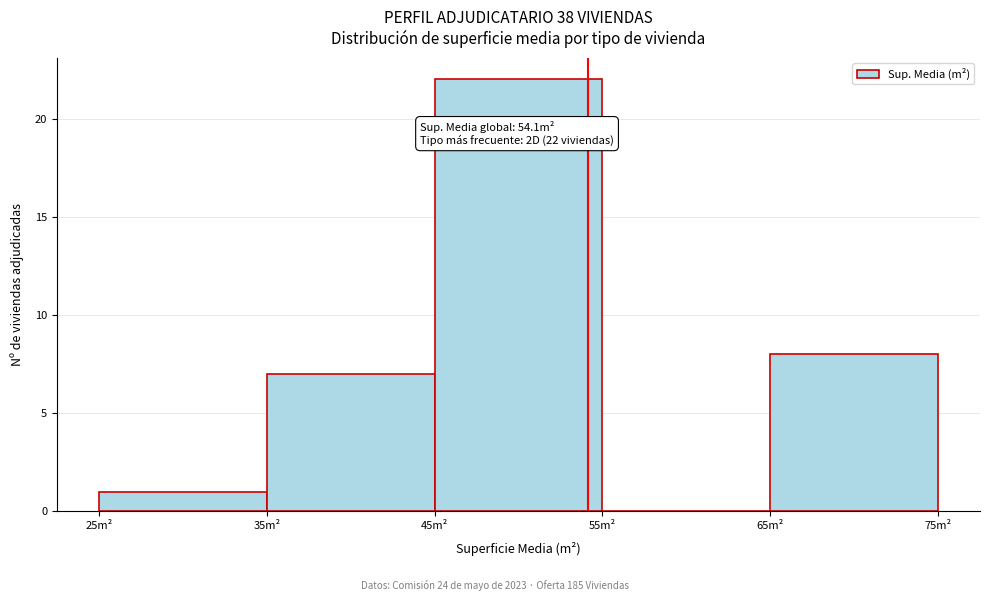

Which range on the x-axis has the tallest bar?

45 to 55